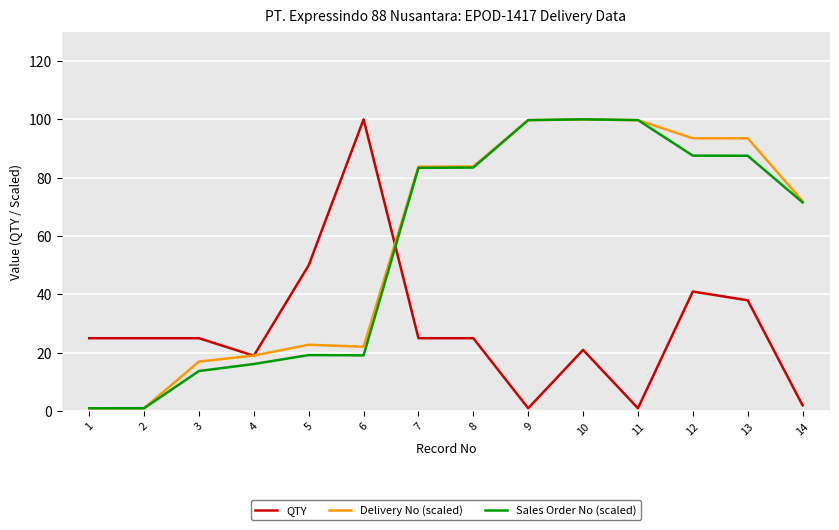

Is the value of QTY at 7 greater than the value of Delivery No (scaled) at 10?

No